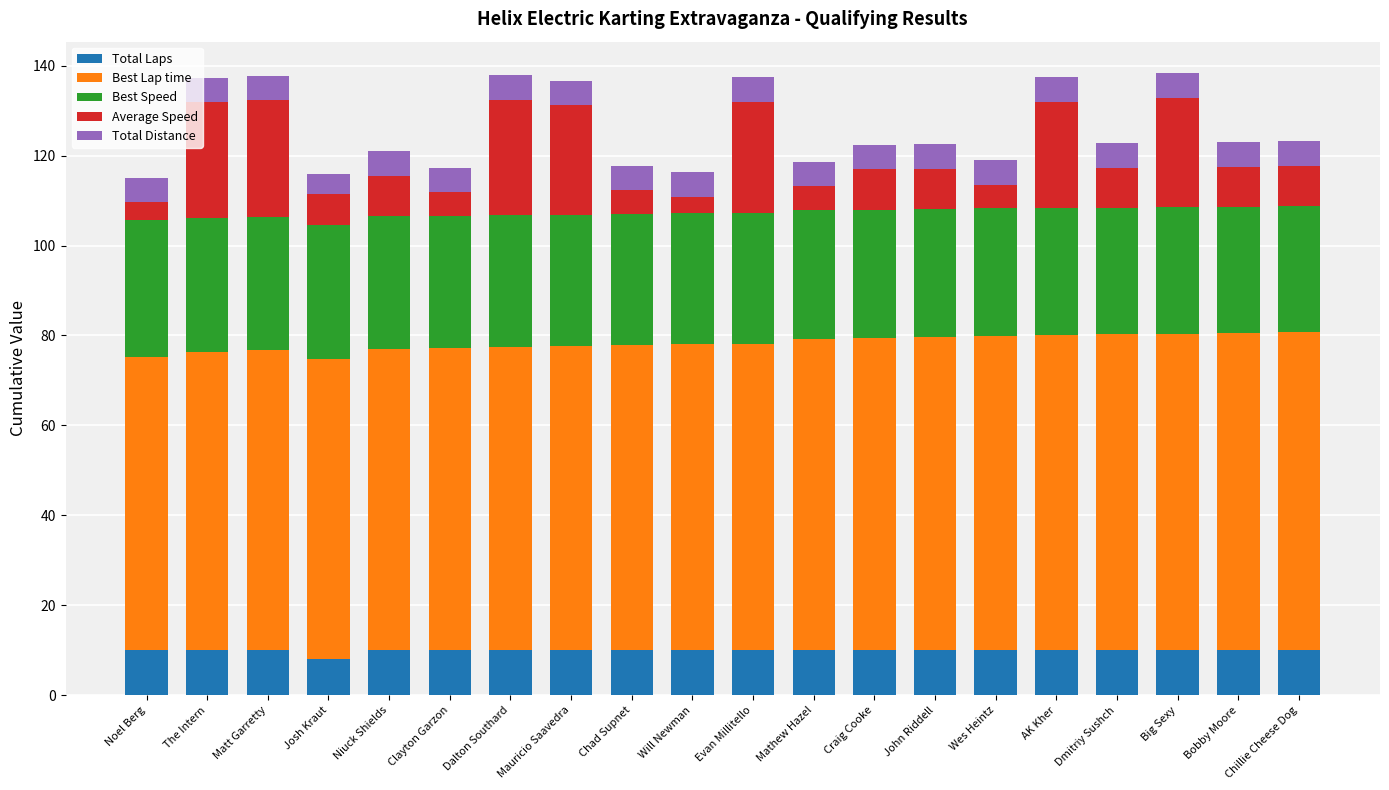

The value of Total Laps at Mauricio Saavedra is 5.3. True or false?

False